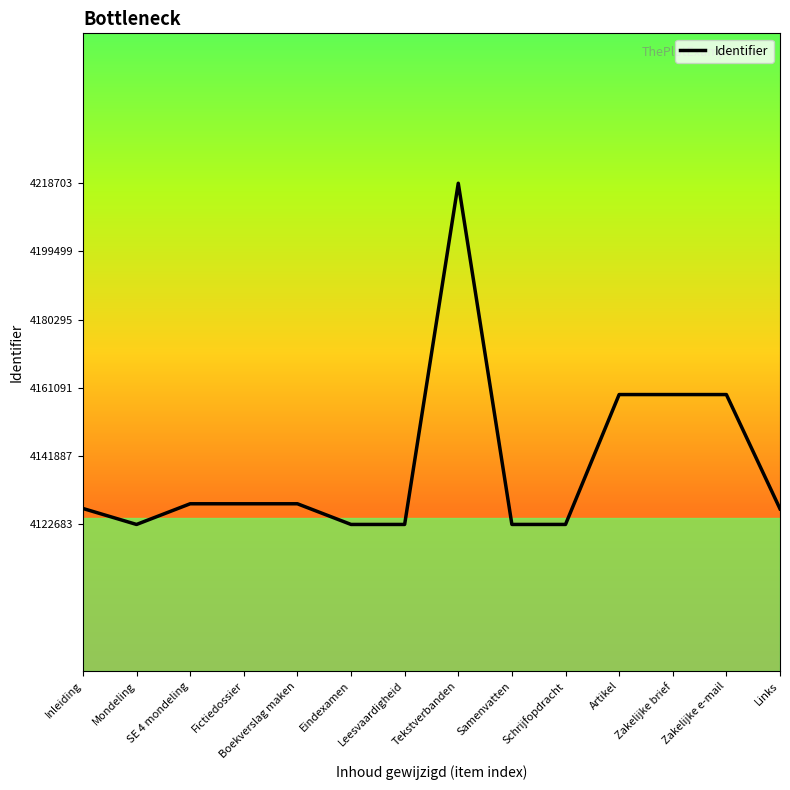

Does the chart display data point markers on the line(s)?

No